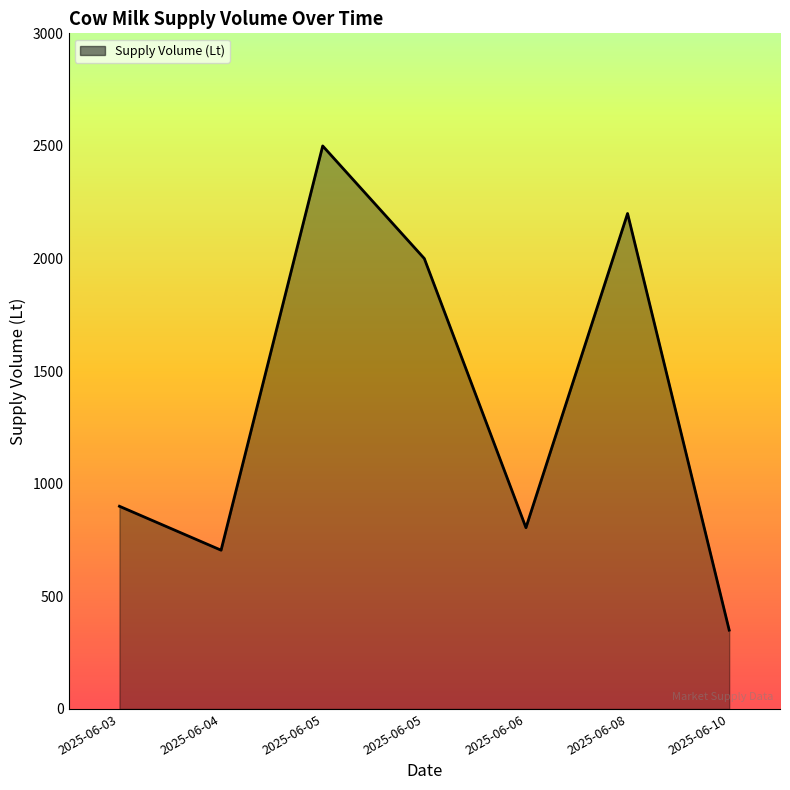

What is the value of the 3rd point from the left?

2500